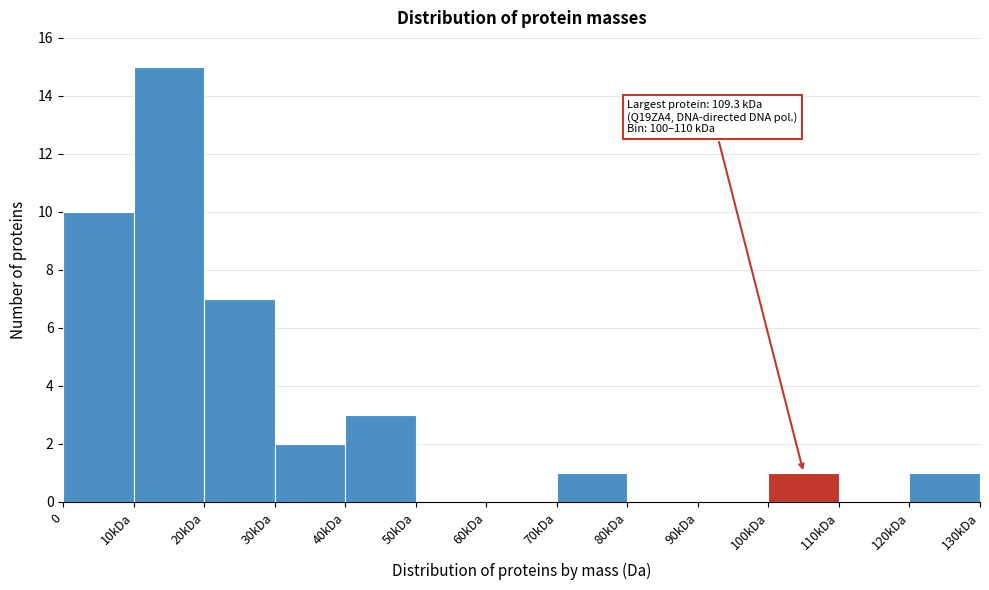

Reading left to right, transcribe all the data shown in this chart.

0=10	10kDa=15	20kDa=7	30kDa=2	40kDa=3	50kDa=0	60kDa=0	70kDa=1	80kDa=0	90kDa=0	100kDa=1	110kDa=0	120kDa=1